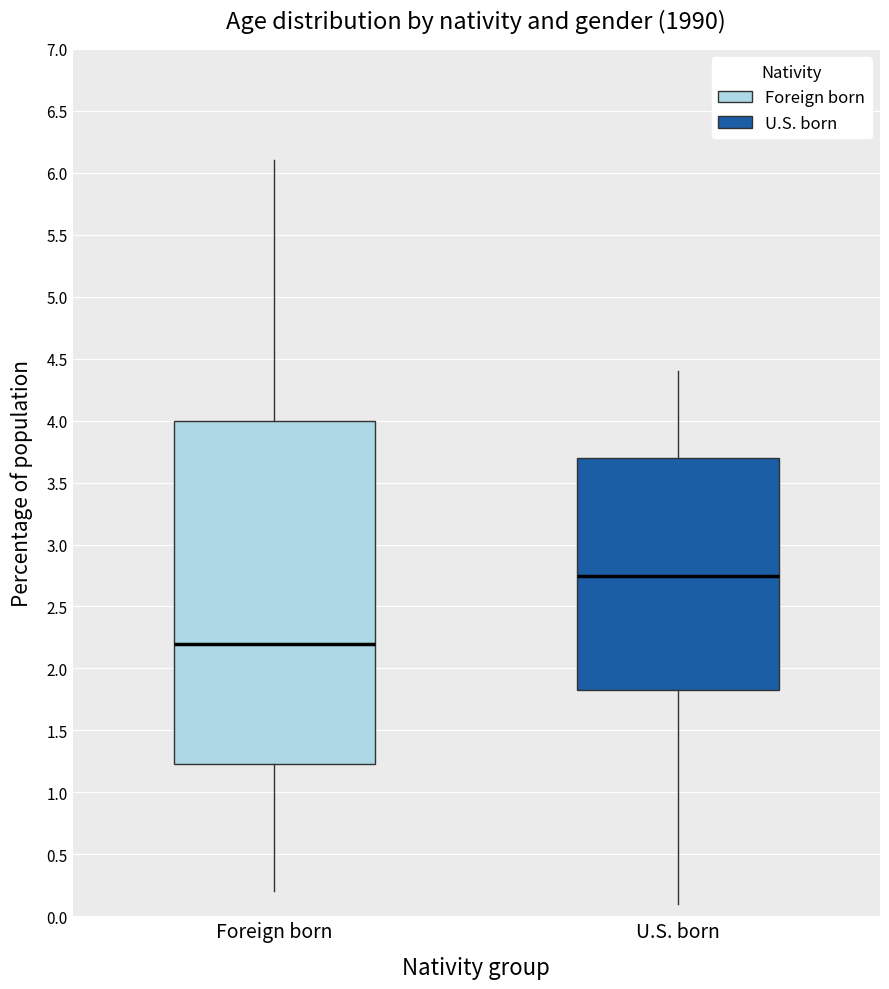

Reading left to right, transcribe this box plot: for each box, give where its median line is, the range the box spans, and where its two whiskers end, as read against the y-axis. The values are not printed on the chart, so give them approximately, as read against the axis.

Foreign born: median 2.20, box 1.25 to 4.00, whiskers 0.20 to 6.10
U.S. born: median 2.75, box 1.85 to 3.70, whiskers 0.10 to 4.40